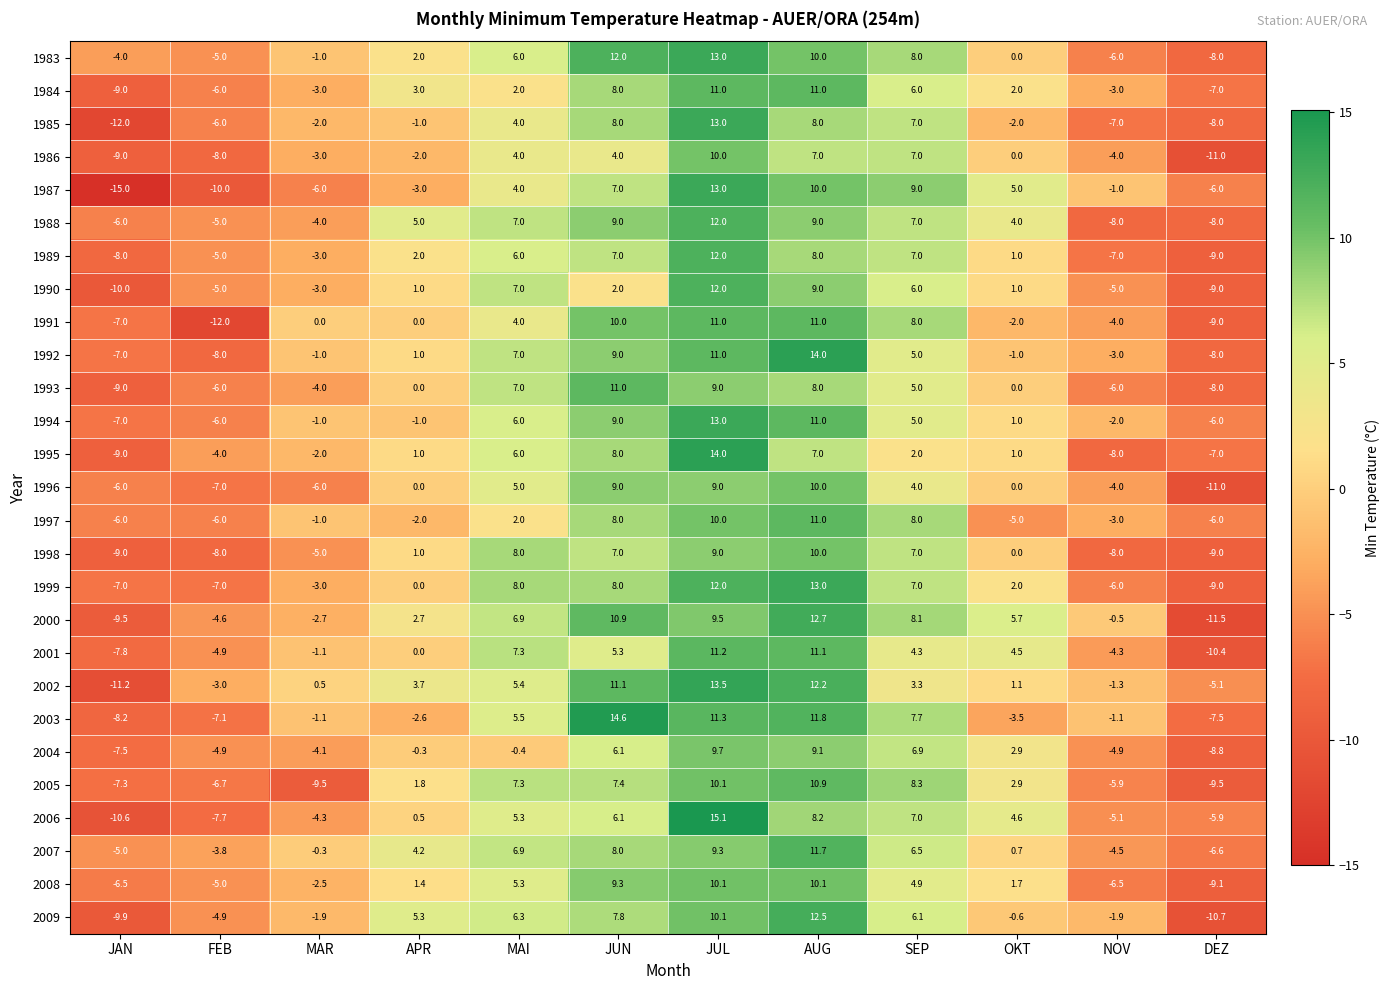

What is the highest value of the 2001 series?

11.2